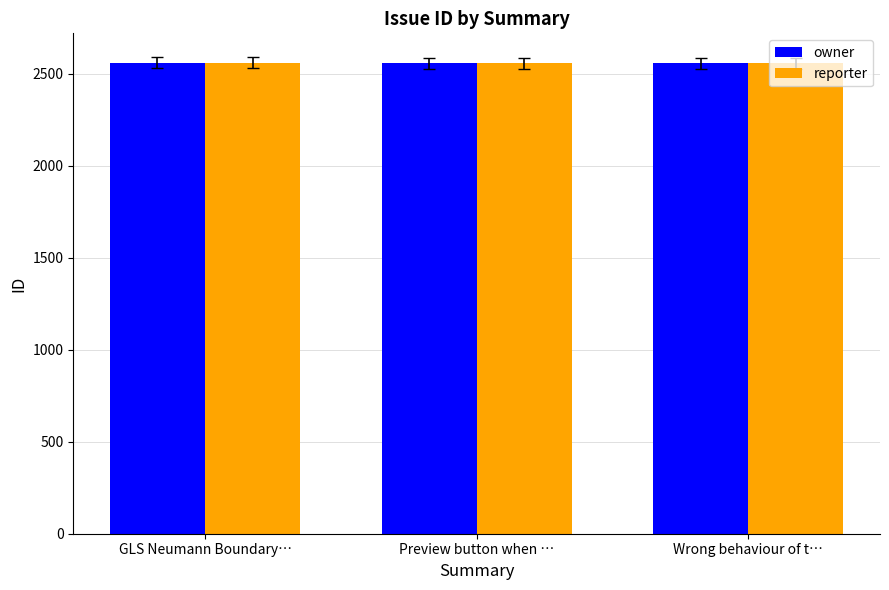

What is the average value of the reporter series?

2558